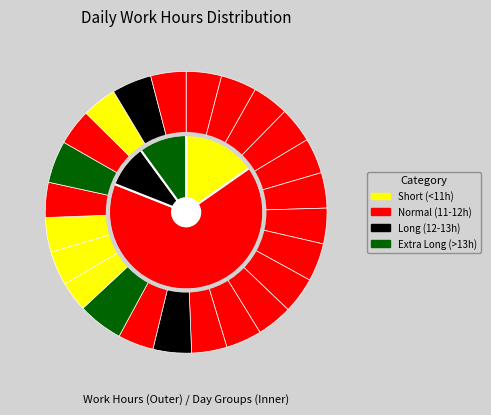

To the nearest percent, what is the combined percentage of 26-Thu and 27-Fri?

8%